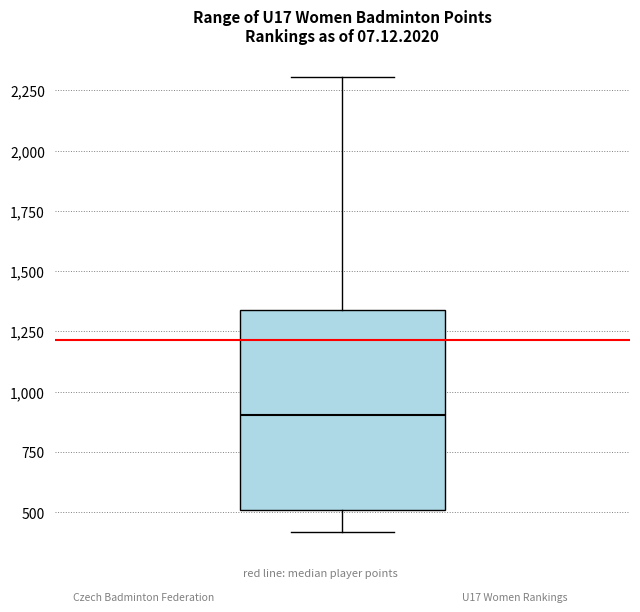

Transcribe this box plot: give where the median line is, the range the box spans, and where the two whiskers end, as read against the y-axis. The values are not printed on the chart, so give them approximately, as read against the axis.

median 900, box 500 to 1350, whiskers 400 to 2300